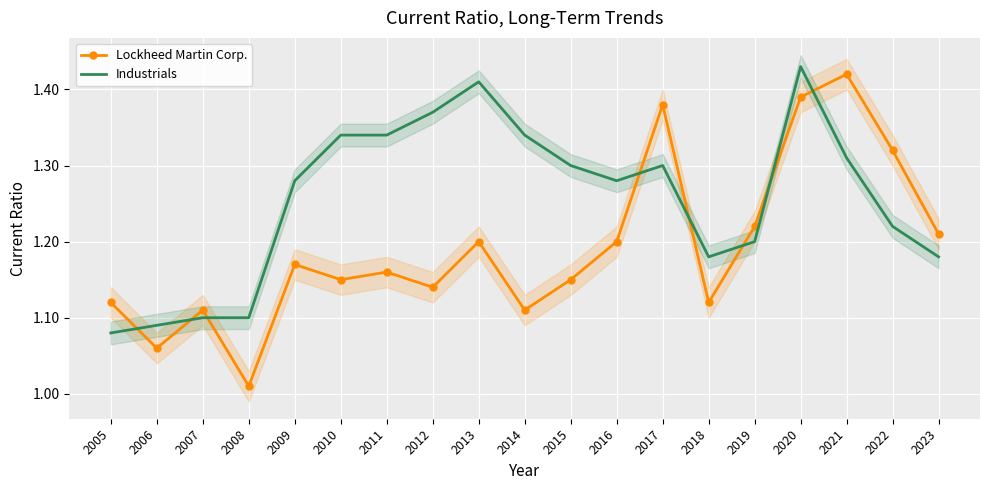

Reading left to right, list all the values displayed in this chart.

Lockheed Martin Corp.: 1.1	1.1	1.1	1.0	1.2	1.1	1.2	1.1	1.2	1.1	1.1	1.2	1.4	1.1	1.2	1.4	1.4	1.3	1.2
Industrials: 1.1	1.1	1.1	1.1	1.3	1.3	1.3	1.4	1.4	1.3	1.3	1.3	1.3	1.2	1.2	1.4	1.3	1.2	1.2